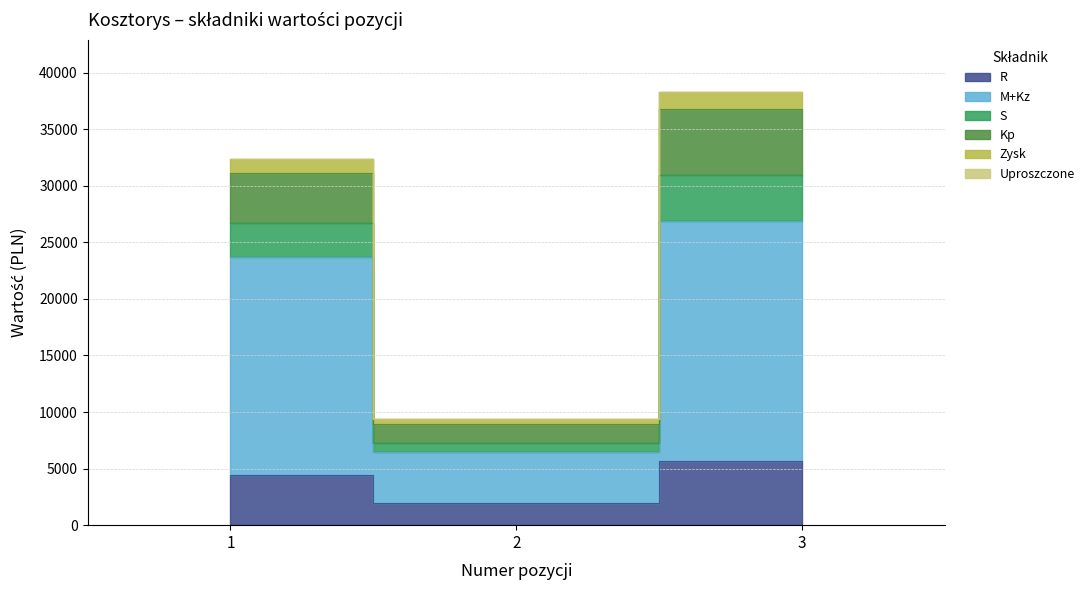

Rank the categories by S value from highest to lowest.

3, 1, 2